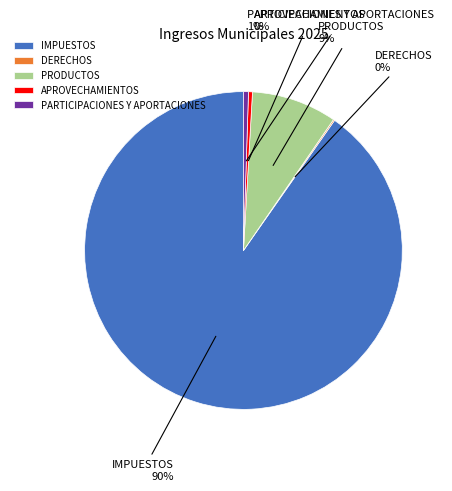

To the nearest percent, what percentage of the pie is PRODUCTOS?

9%